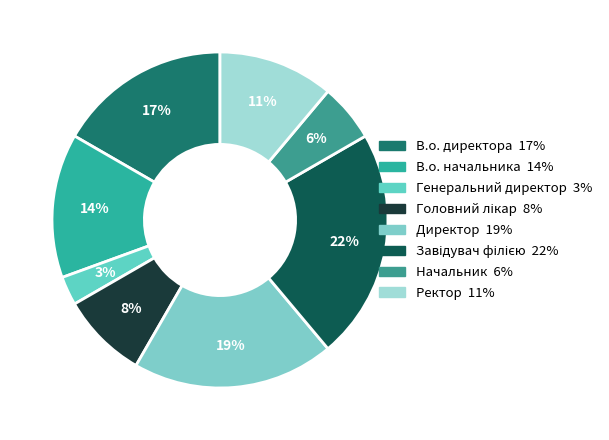

To the nearest percent, what is the difference between the Ректор and В.о. директора slice percentages?

6%